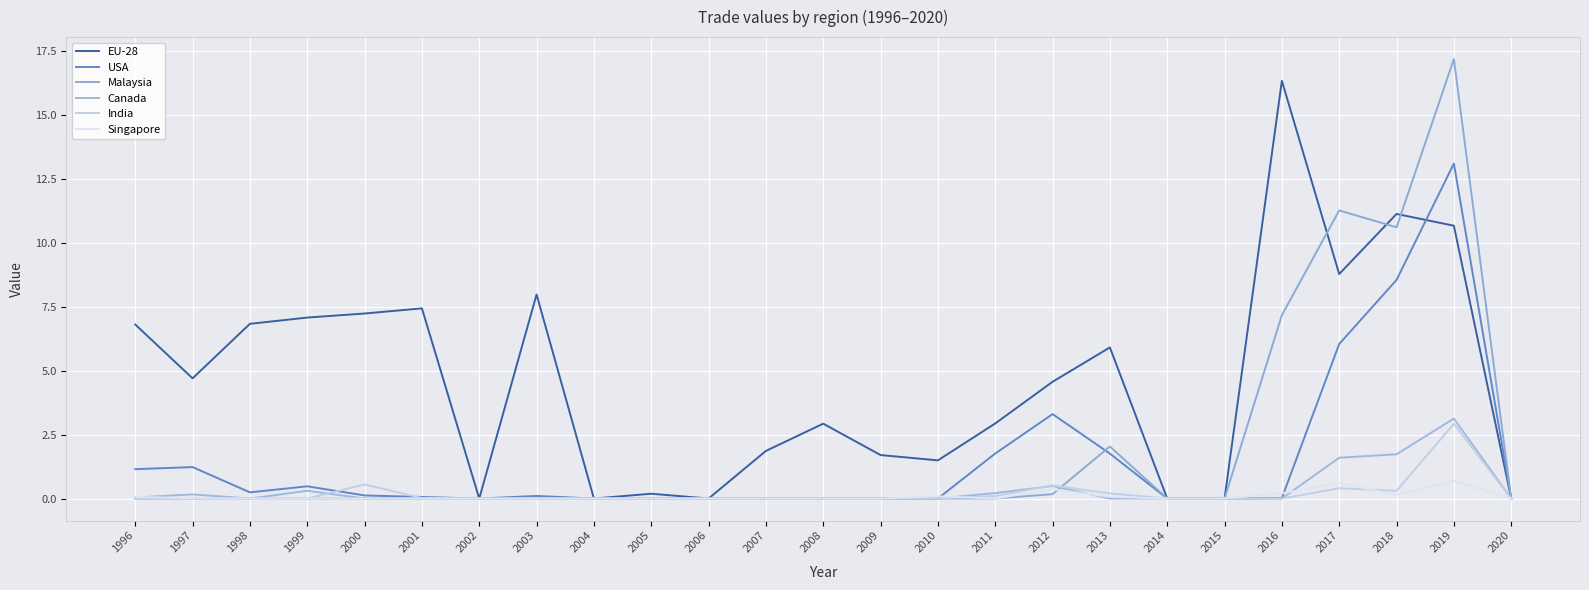

Which category has the lowest value in the India series?

1996